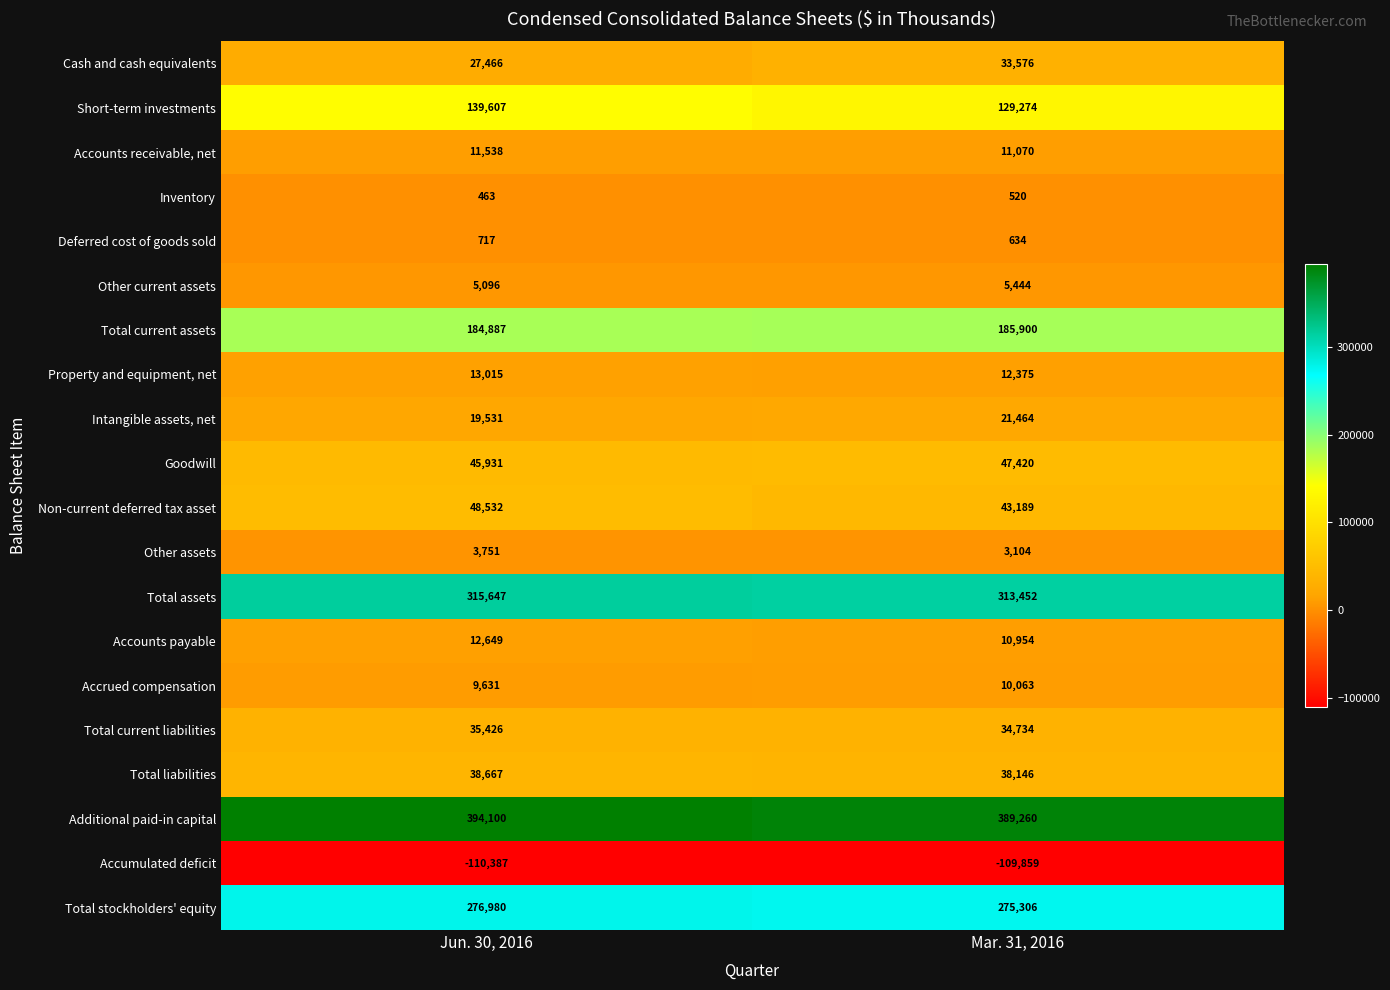

Read the Non-current deferred tax asset value at Jun. 30, 2016, to the nearest 100.

48500